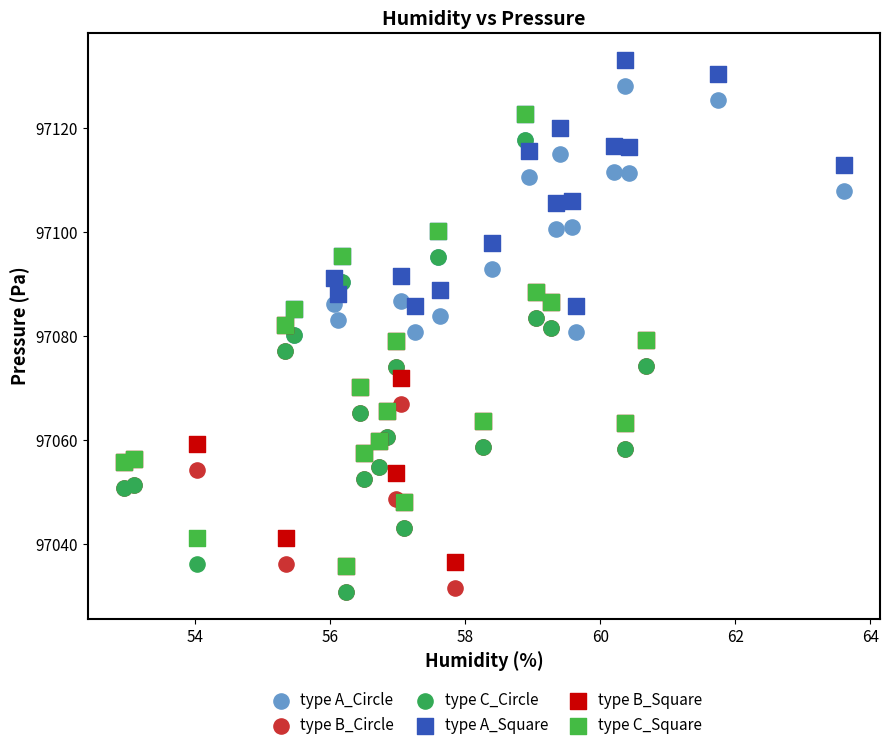

What are all the series names shown in the legend?

type A_Circle, type B_Circle, type C_Circle, type A_Square, type B_Square, type C_Square